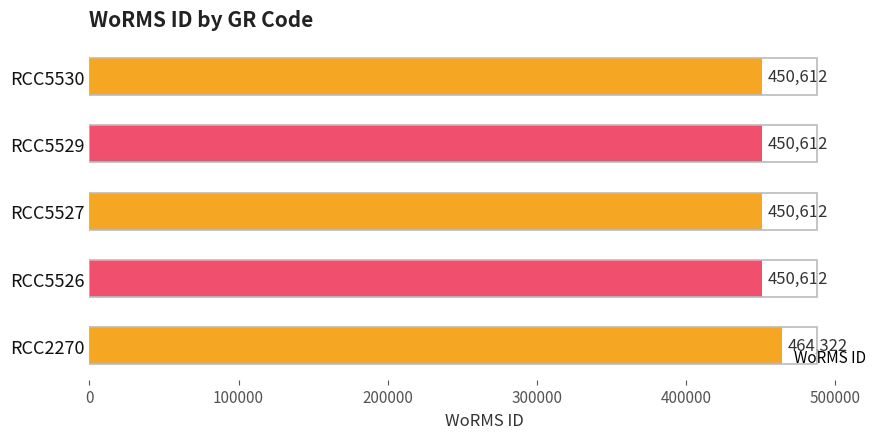

The chart shows a value of 791386 at RCC5529. True or false?

False